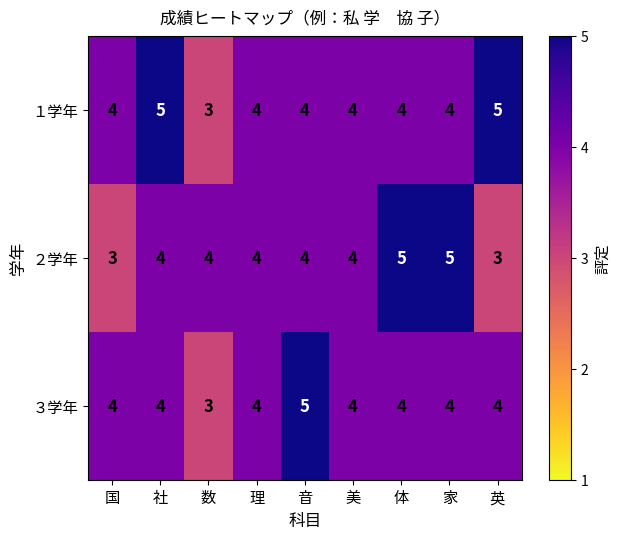

Between 数 and 音, which series saw the biggest shift?

３学年